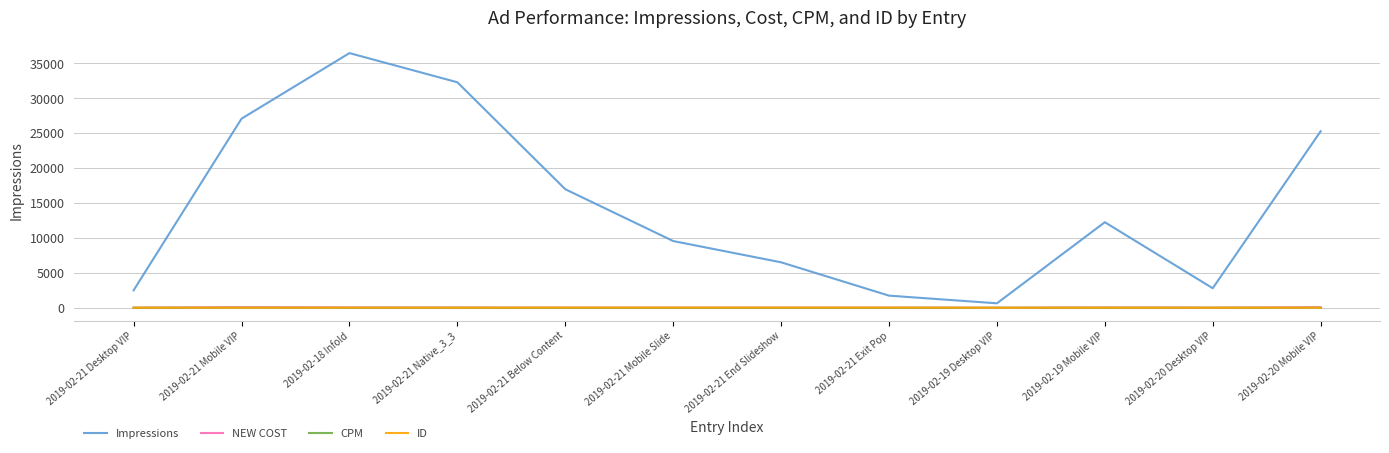

Which series has the largest range (max minus min)?

Impressions